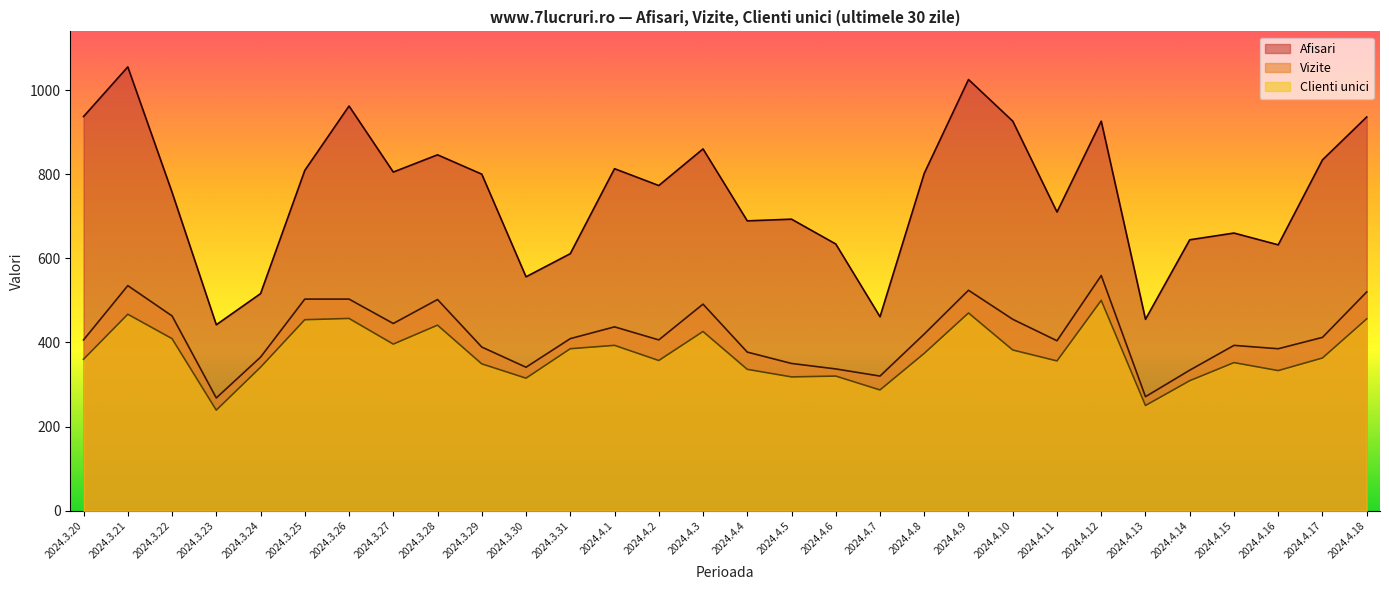

Between 2024.3.22 and 2024.3.23, which series saw the biggest shift?

Afisari